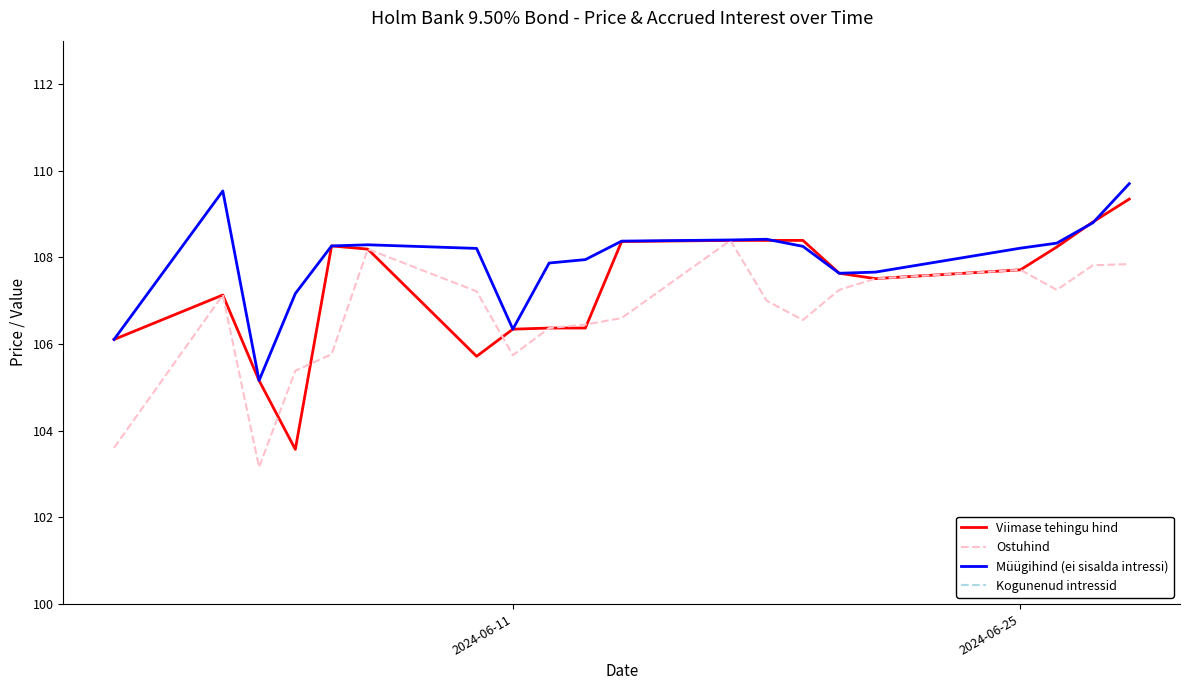

What is the minimum value for Viimase tehingu hind?

103.6